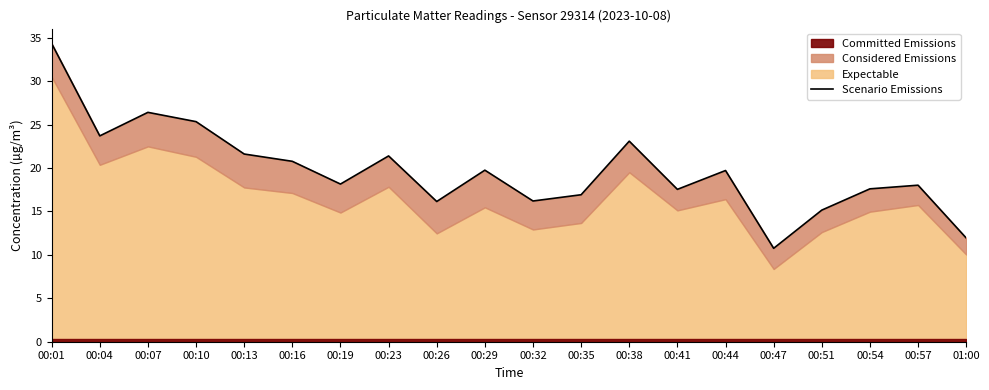

List the labels in order of value, smallest first.

00:47, 01:00, 00:51, 00:26, 00:32, 00:35, 00:41, 00:54, 00:57, 00:19, 00:44, 00:29, 00:16, 00:23, 00:13, 00:38, 00:04, 00:10, 00:07, 00:01